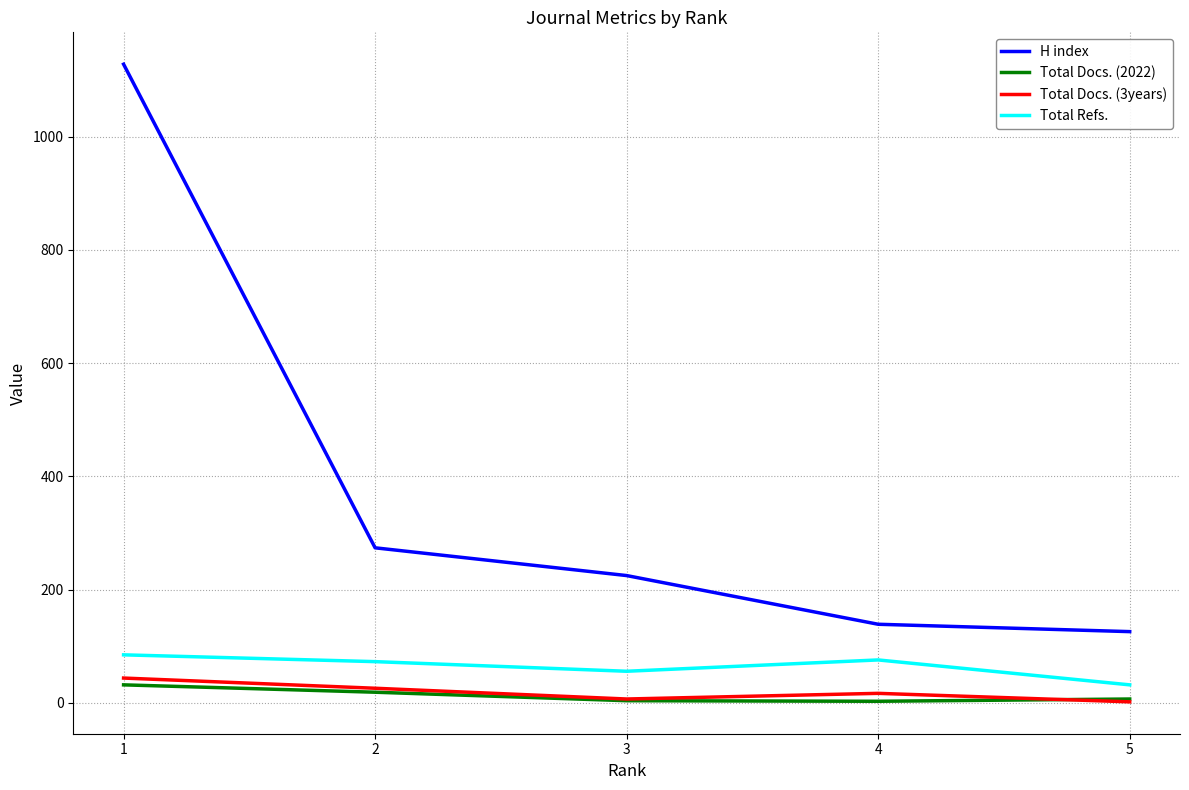

True or false: H index and Total Refs. cross at least once.

False